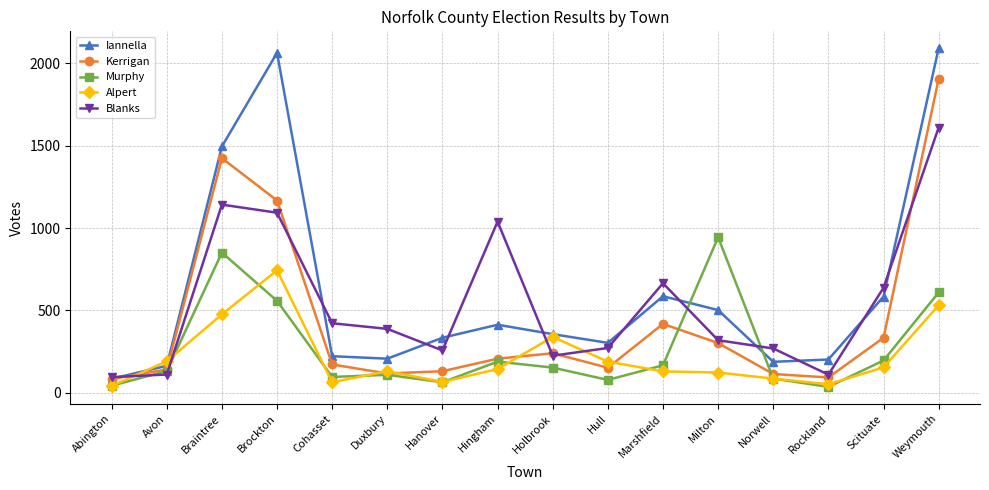

Which series changed the most between Hanover and Rockland?

Blanks